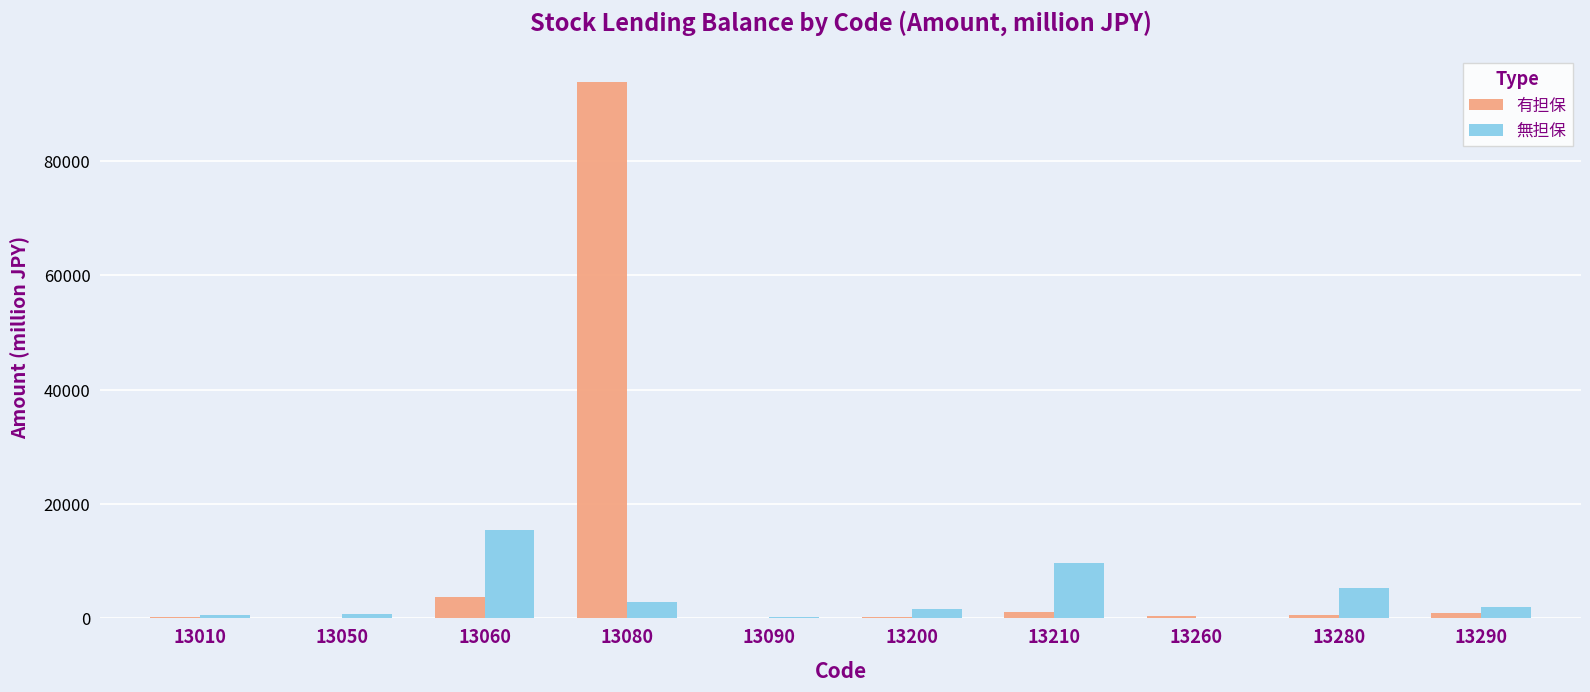

How many series are shown in this chart?

2